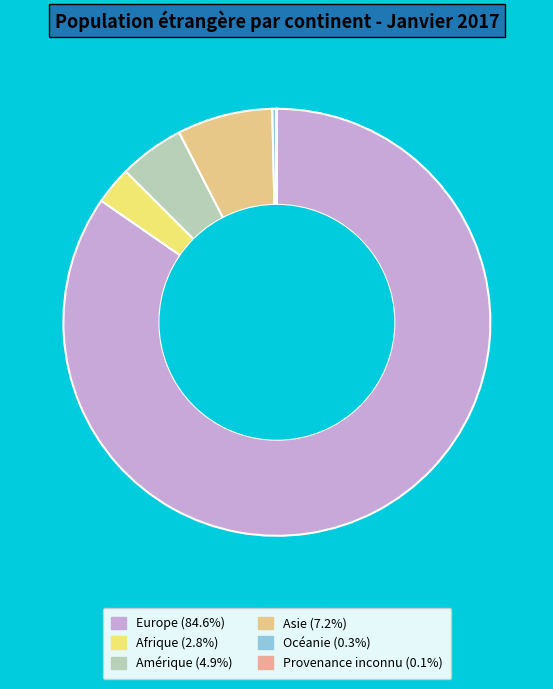

Rank the categories by value from lowest to highest.

Provenance inconnu, Océanie, Afrique, Amérique, Asie, Europe